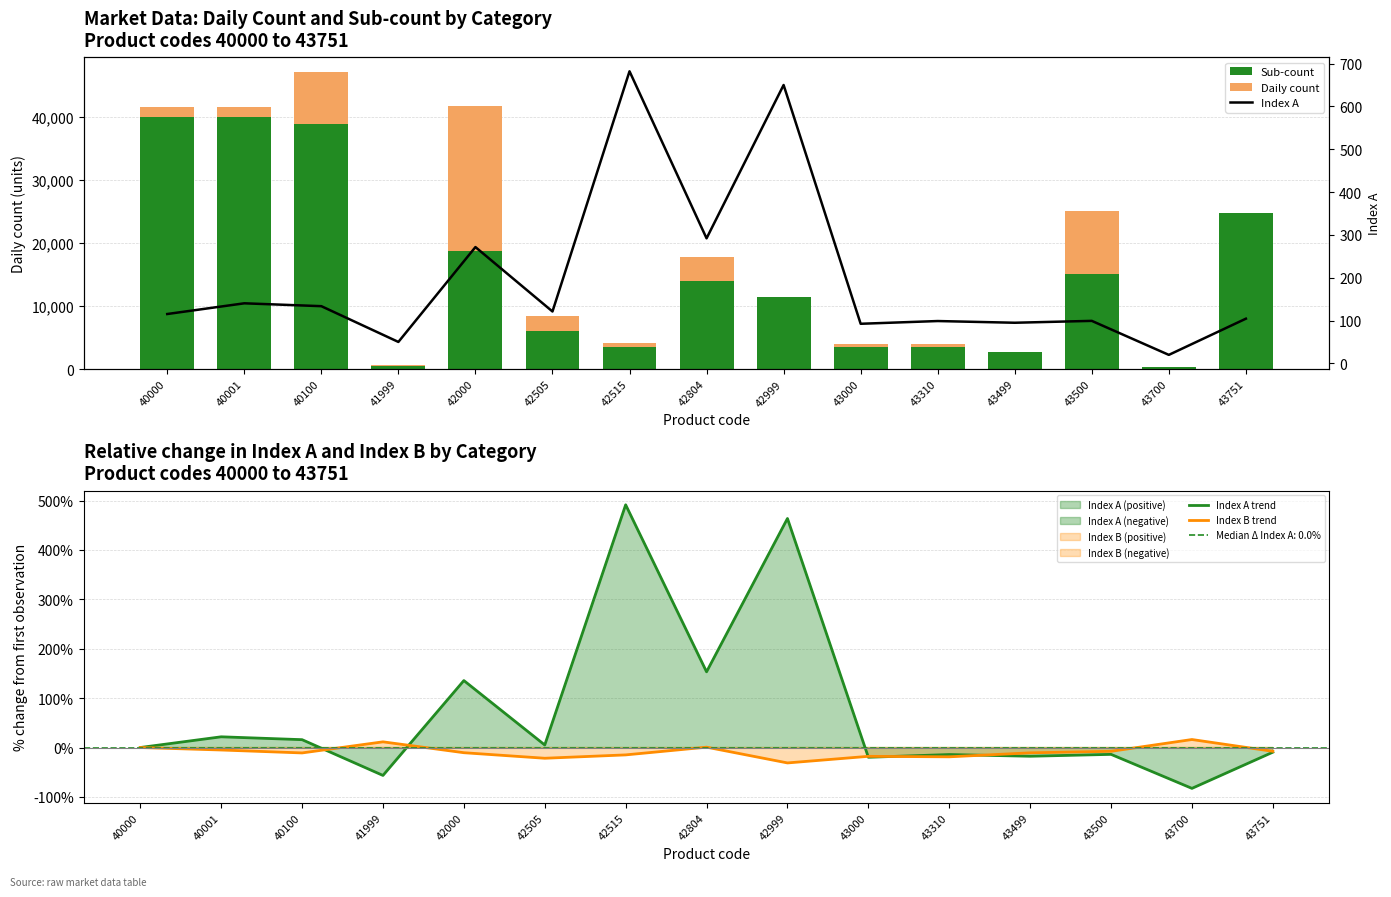

What are all the series names shown in the legend?

Sub-count, Daily count, Index A trend, Index B trend, Index A